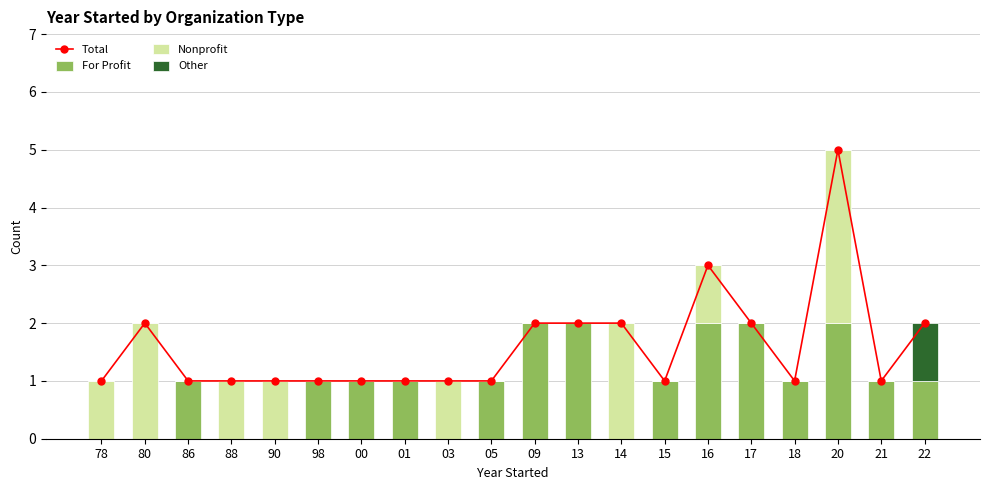

What is the difference between the maximum and minimum values in the Total series?

4